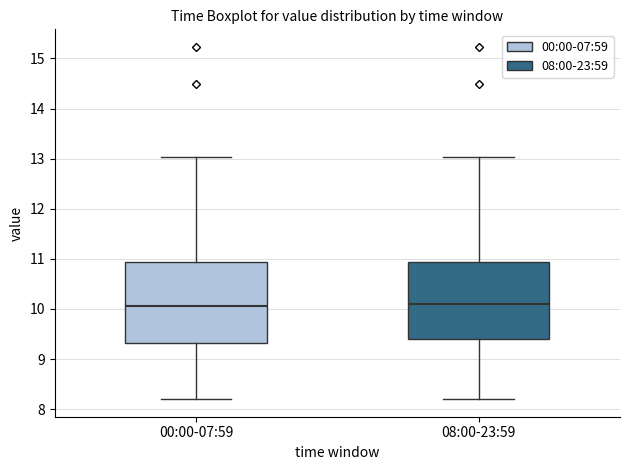

Reading left to right, transcribe this box plot: for each box, give where its median line is, the range the box spans, and where its two whiskers end, as read against the y-axis. The values are not printed on the chart, so give them approximately, as read against the axis.

00:00-07:59: median 10.1, box 9.3 to 10.9, whiskers 8.2 to 13.0
08:00-23:59: median 10.1, box 9.4 to 10.9, whiskers 8.2 to 13.0